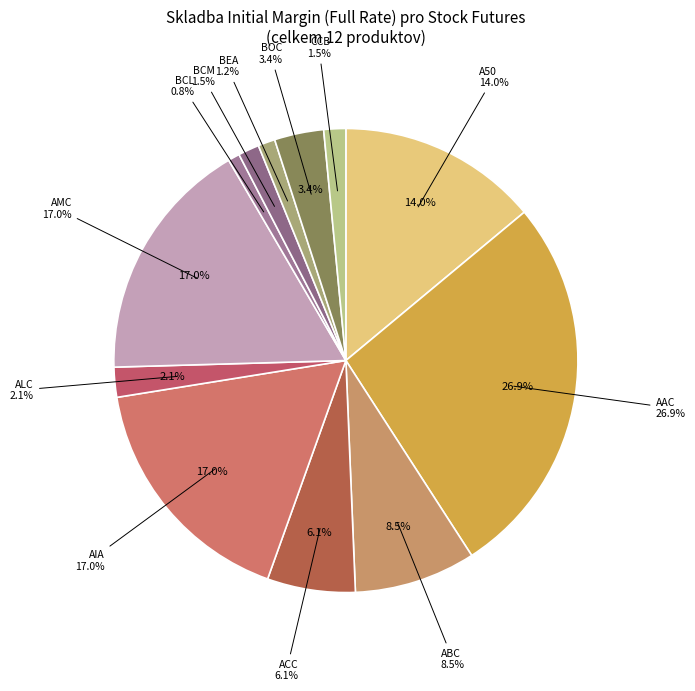

To the nearest percent, what is the difference between the ALC and AAC slice percentages?

25%